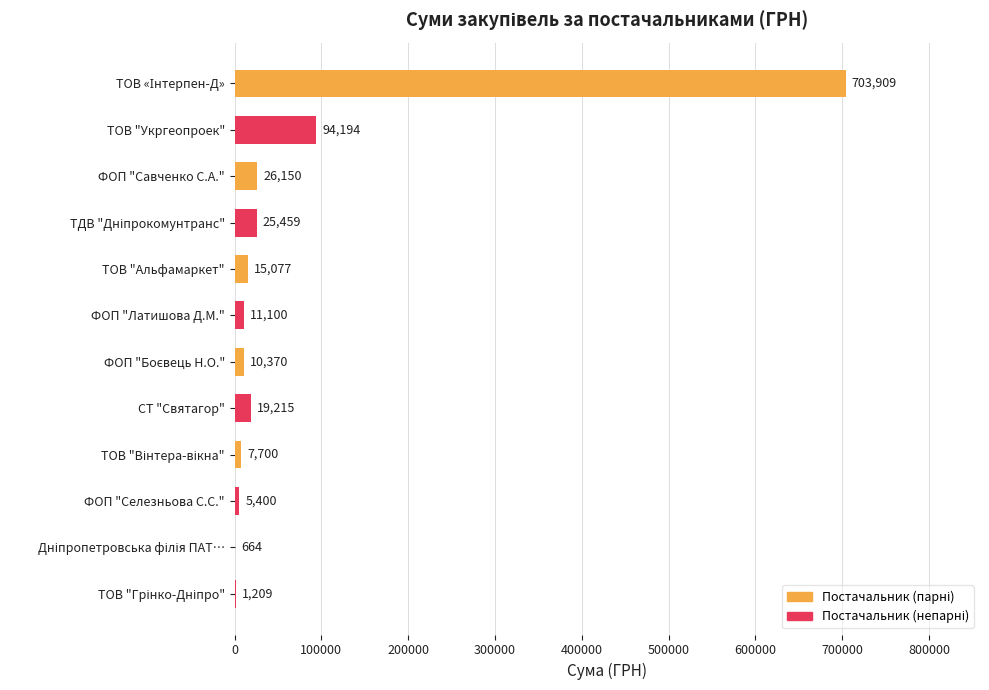

What is the maximum value shown in the chart?

703909.0